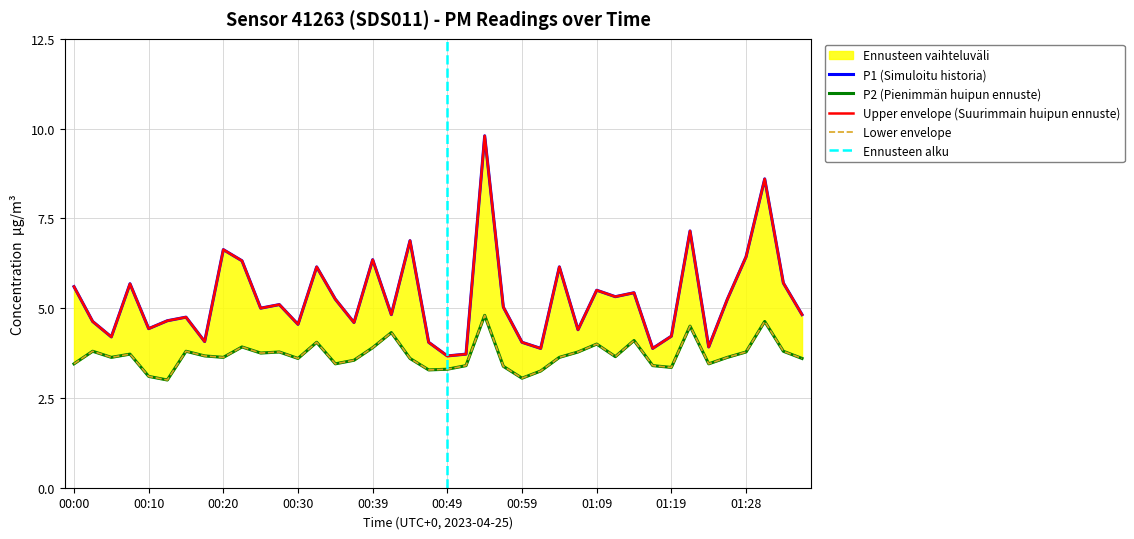

List the series in order of their peak value, lowest first.

P2, P1